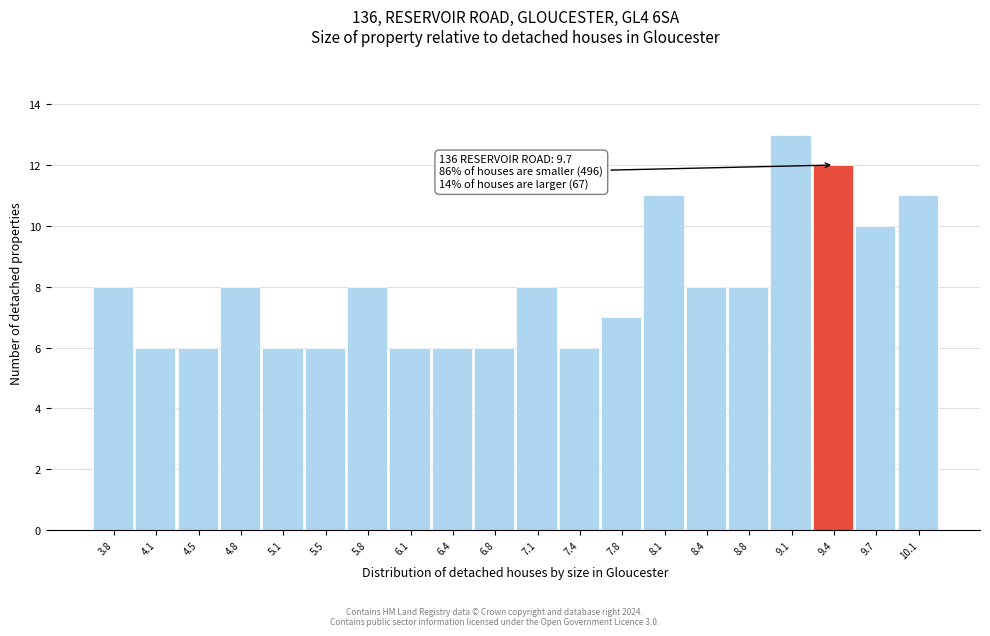

Reading left to right, transcribe all the data shown in this chart.

3.8=8	4.1=6	4.5=6	4.8=8	5.1=6	5.5=6	5.8=8	6.1=6	6.4=6	6.8=6	7.1=8	7.4=6	7.8=7	8.1=11	8.4=8	8.8=8	9.1=13	9.4=12	9.7=10	10.1=11